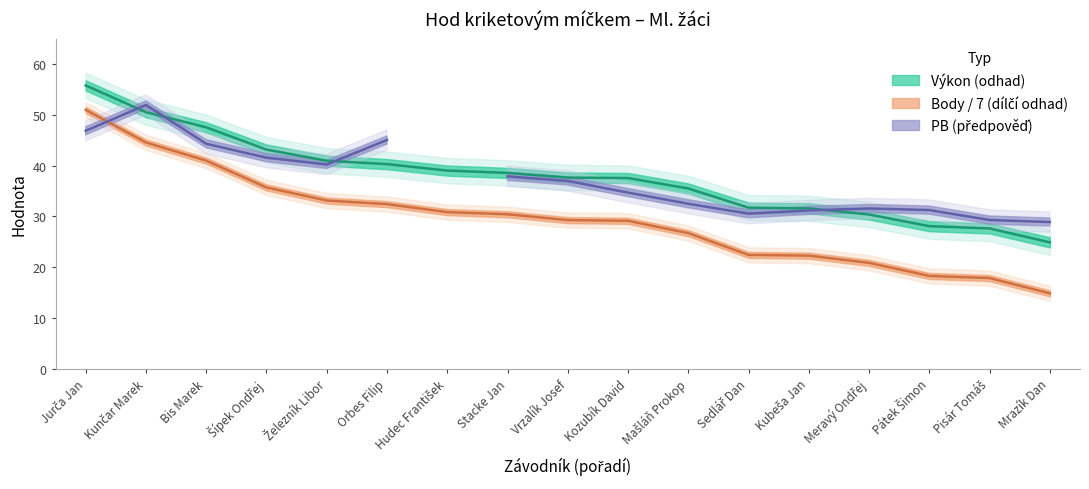

Reading right to left, extract all data points from this chart.

Výkon: 24.9	27.6	28.1	30.4	31.6	31.7	35.5	37.6	37.7	38.6	39.0	40.3	41.0	43.2	47.6	50.5	55.8
Body: 14.9	17.9	18.3	20.9	22.3	22.4	26.7	29.1	29.3	30.4	30.9	32.4	33.1	35.7	41.0	44.6	51.0